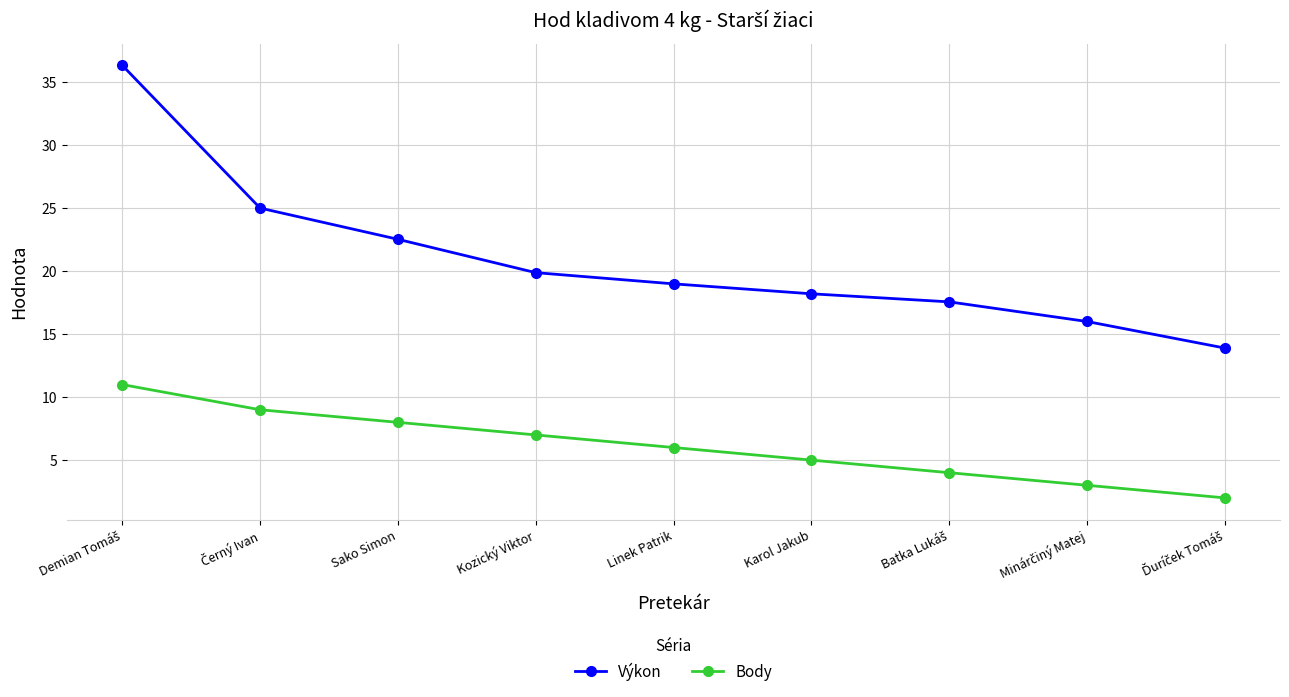

What is the difference between the highest and lowest values at Linek Patrik?

13.0